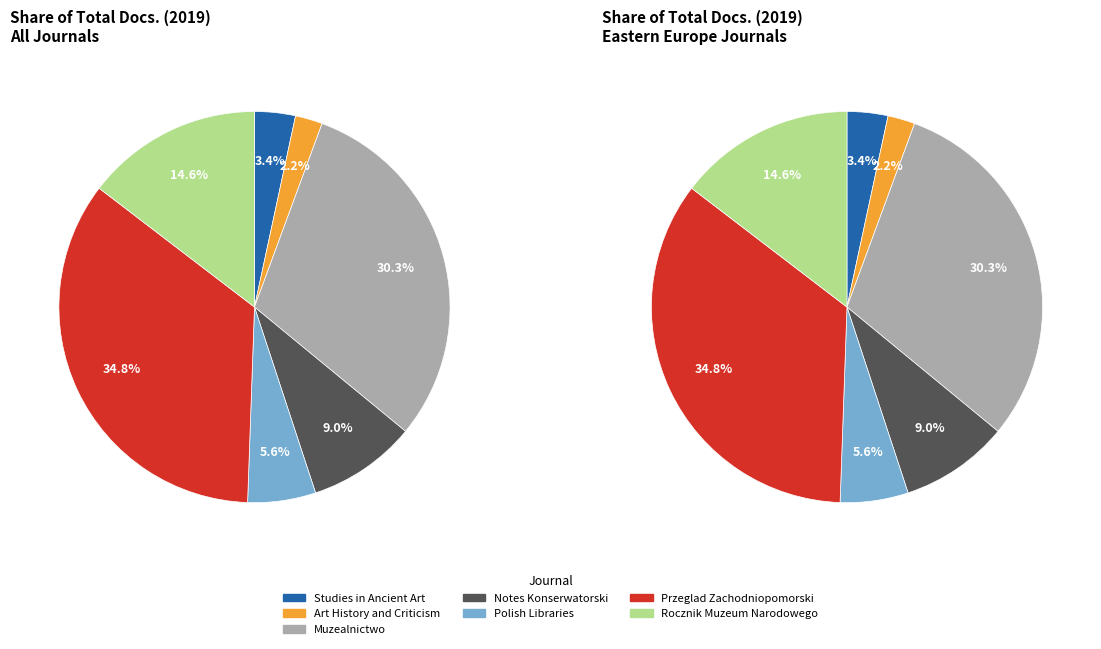

The Muzealnictwo slice represents 37% of the pie. True or false?

False